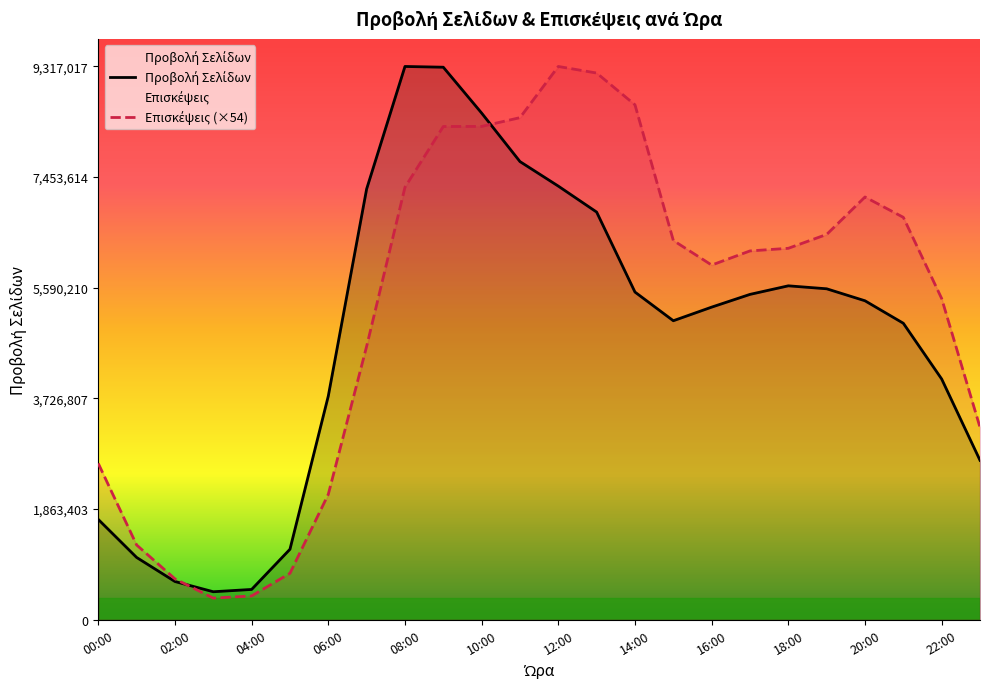

How many lines are shown in the chart?

2